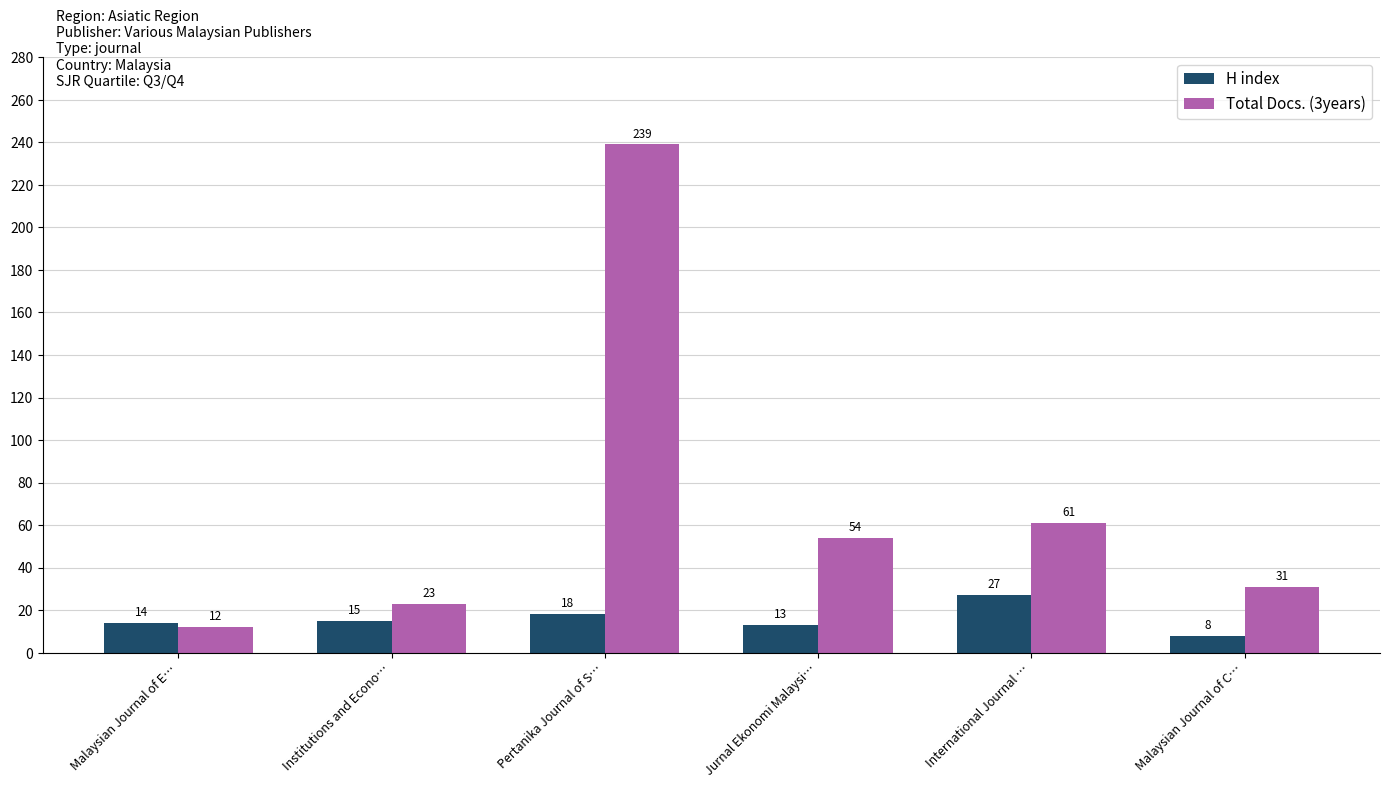

What is the total value across all series at Malaysian Journal of C…?

39